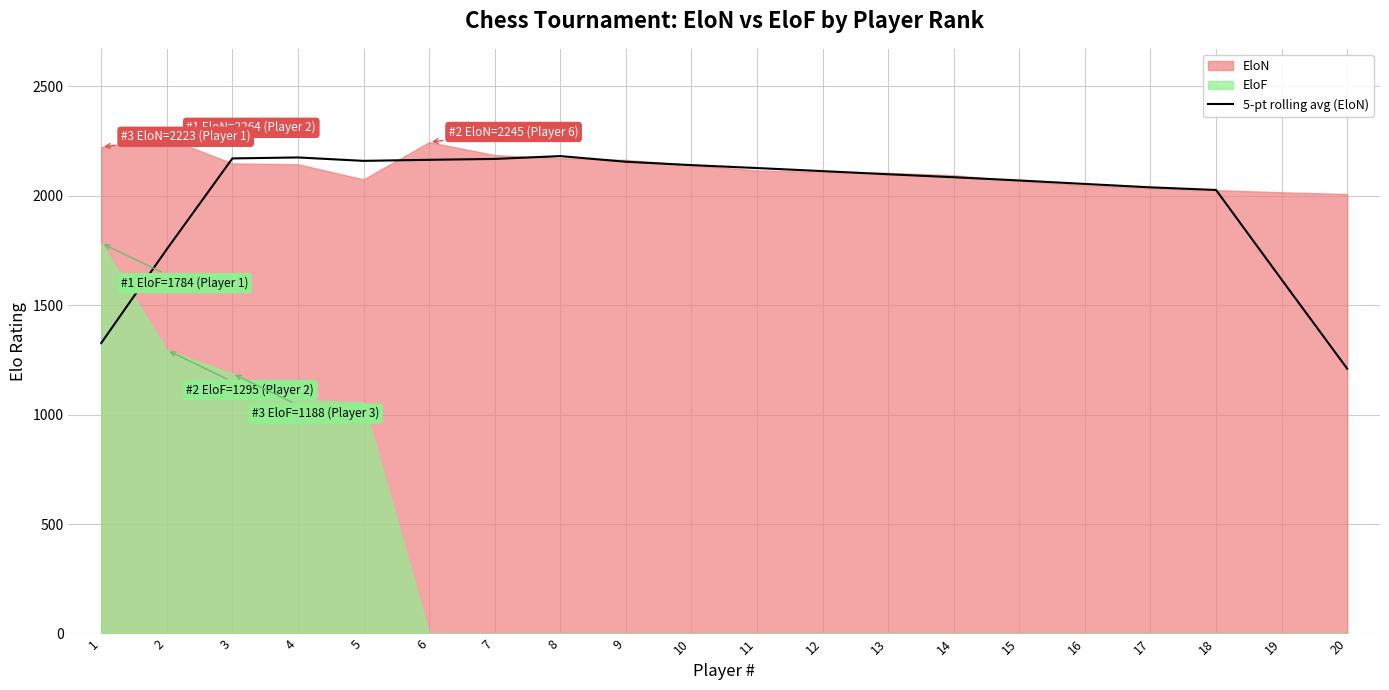

What is the sum of all values?

39837.6